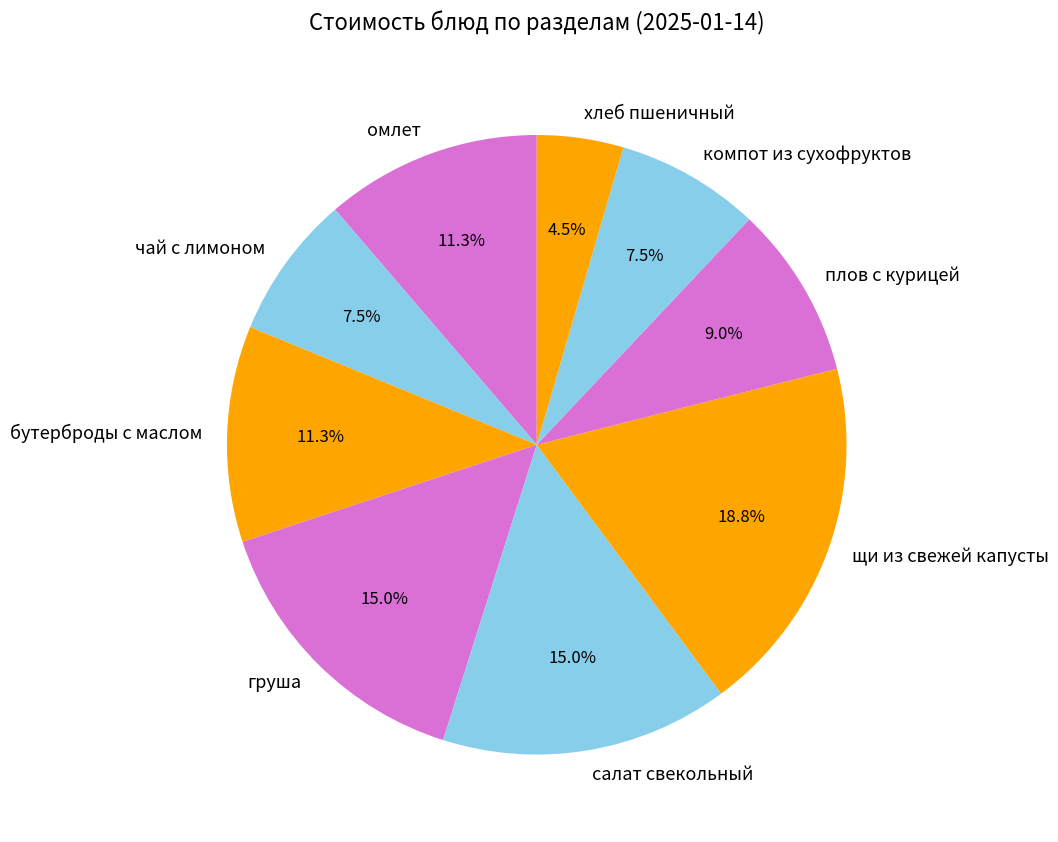

Combined, do хлеб пшеничный and груша account for over 50%?

No